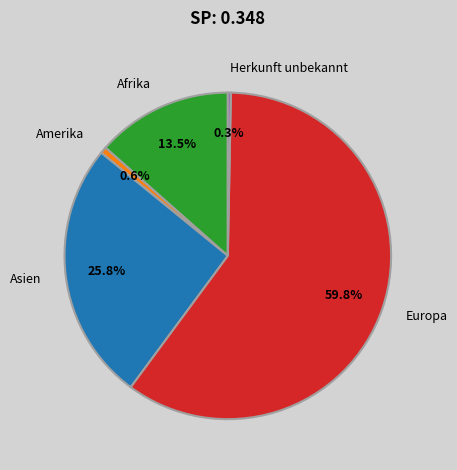

To the nearest percent, what is the average slice percentage?

20%